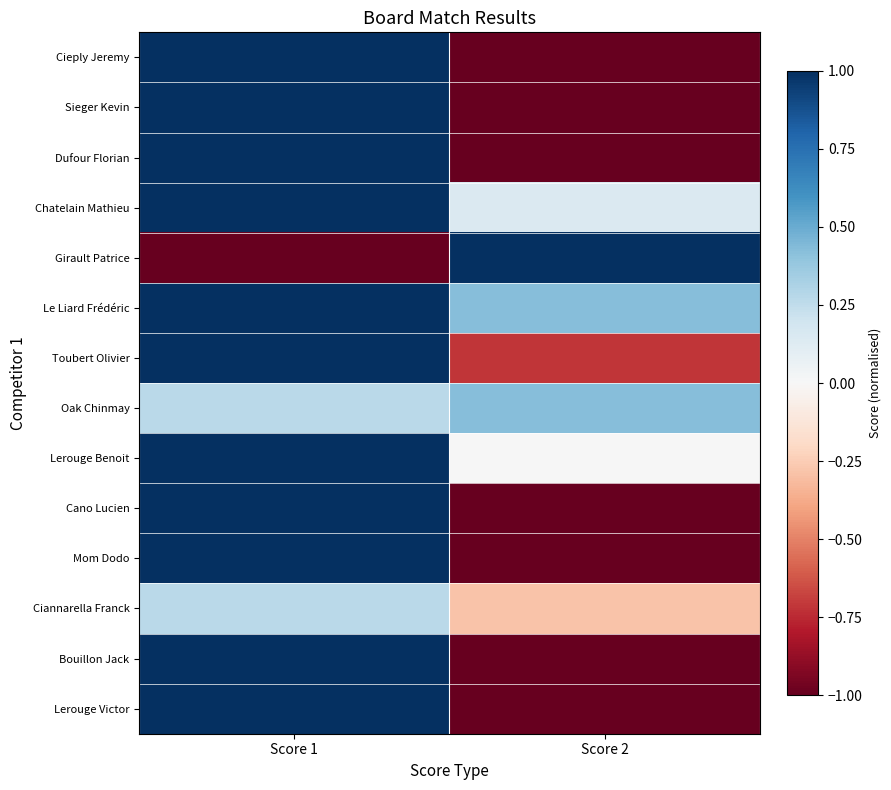

Which label corresponds to the smallest value in the chart?

Score 2